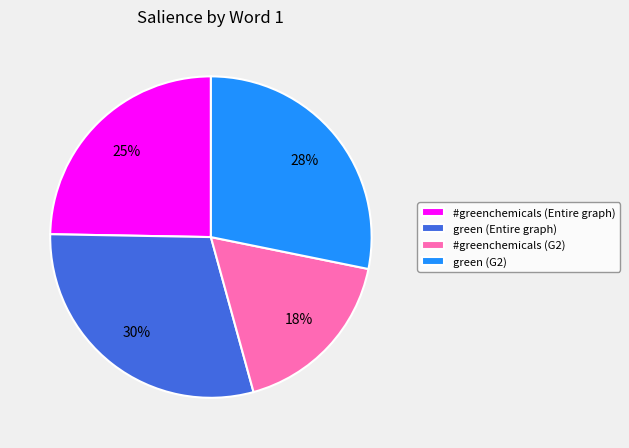

Rank the categories by value from lowest to highest.

#greenchemicals (G2), #greenchemicals (Entire graph), green (G2), green (Entire graph)